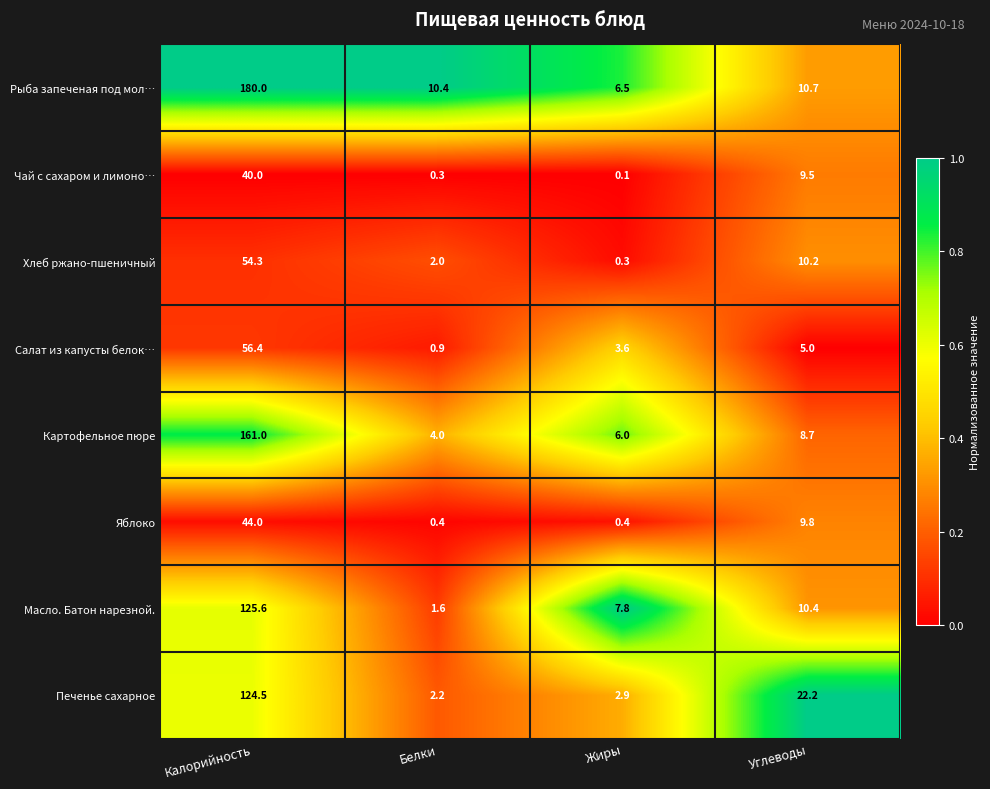

Rank the series by their maximum value, from highest to lowest.

Рыба запеченая под мол…, Картофельное пюре, Масло. Батон нарезной., Печенье сахарное, Салат из капусты белок…, Хлеб ржано-пшеничный, Яблоко, Чай с сахаром и лимоно…